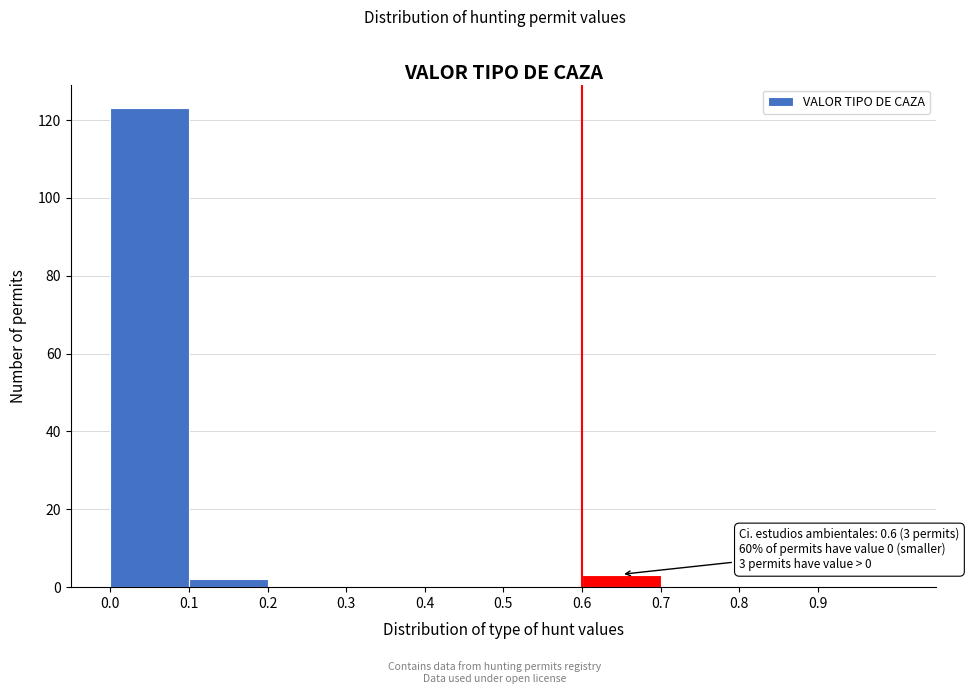

Over which range of the x-axis is the bar tallest?

0.0 to 0.1